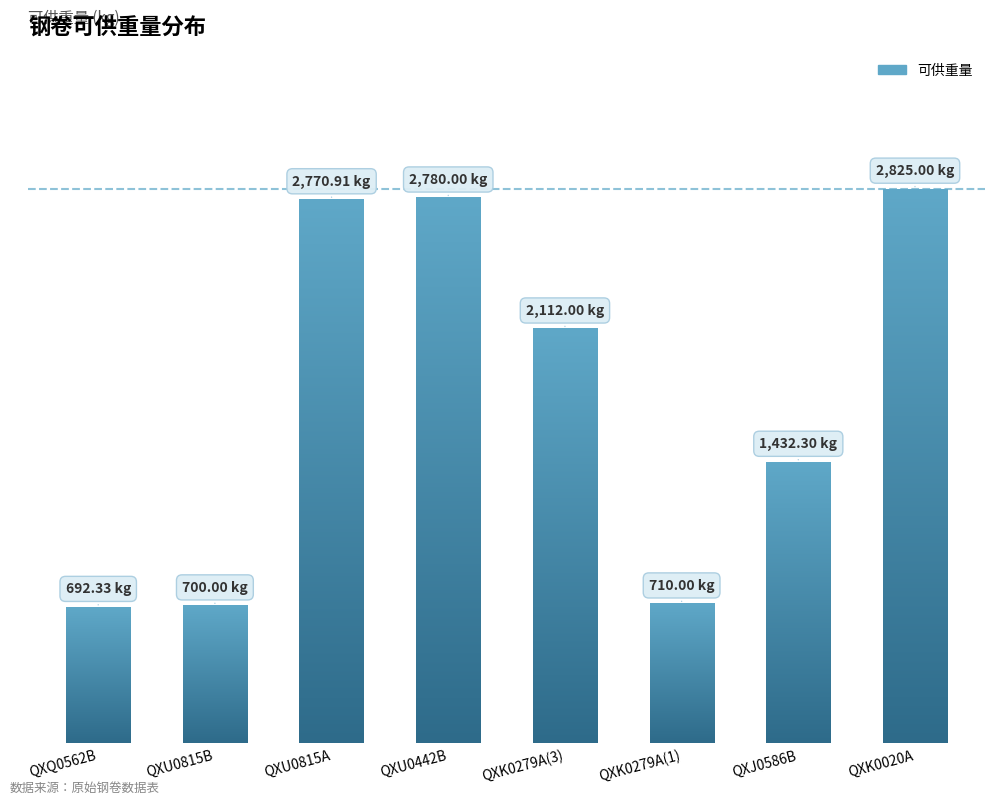

At which category does the chart reach its peak across all series?

QXK0020A